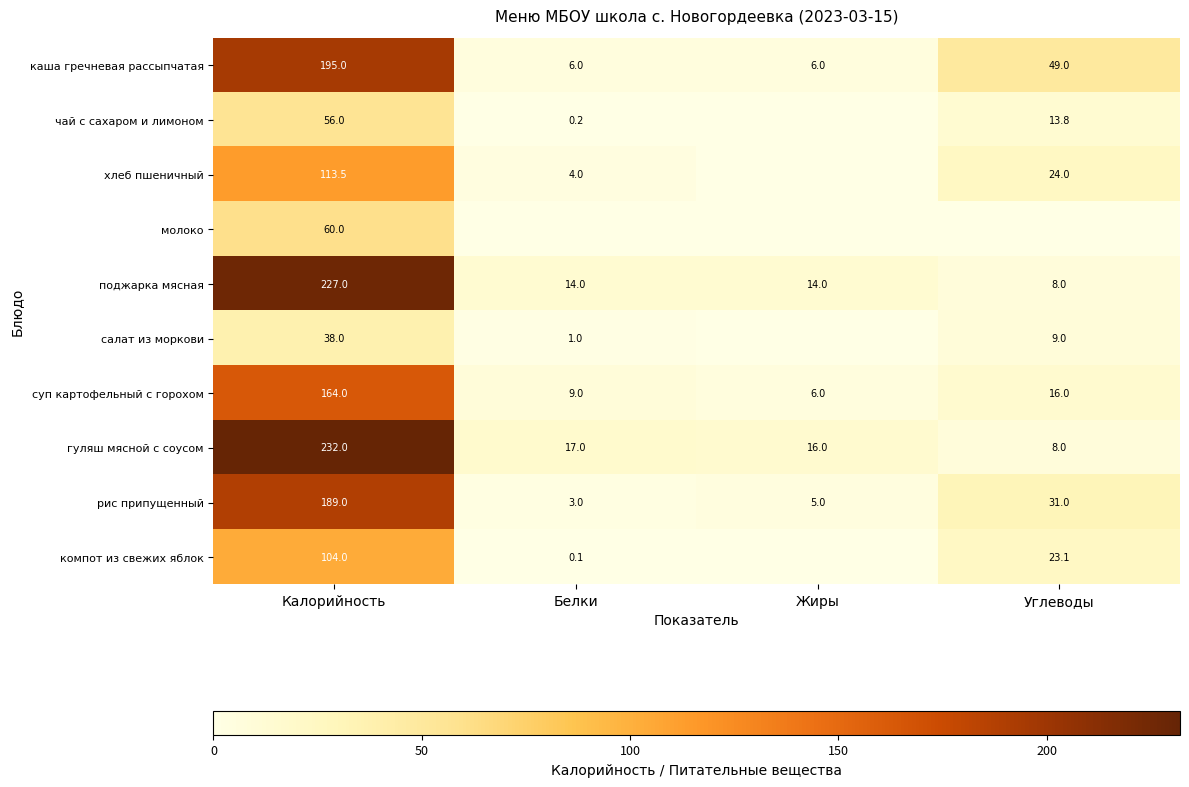

What is the spread (max minus min) of values at Жиры?

16.0